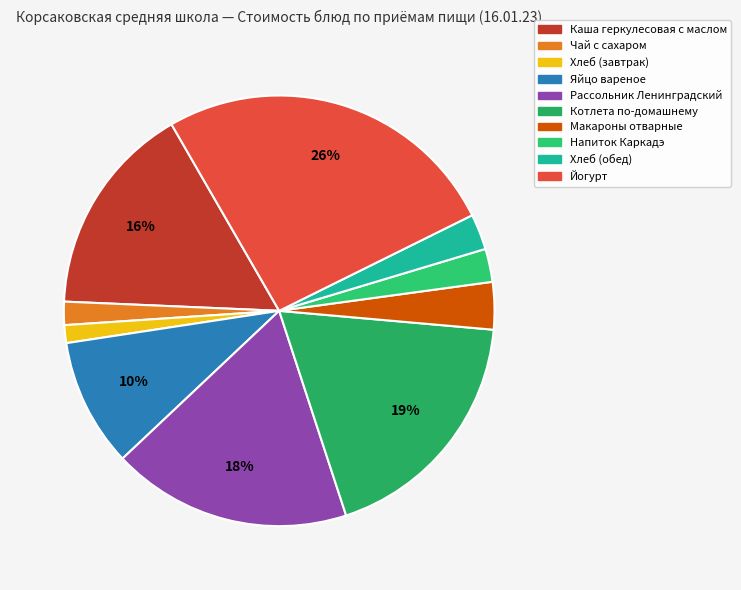

Approximately how many times larger is the value at Йогурт compared to Яйцо вареное?

2.7